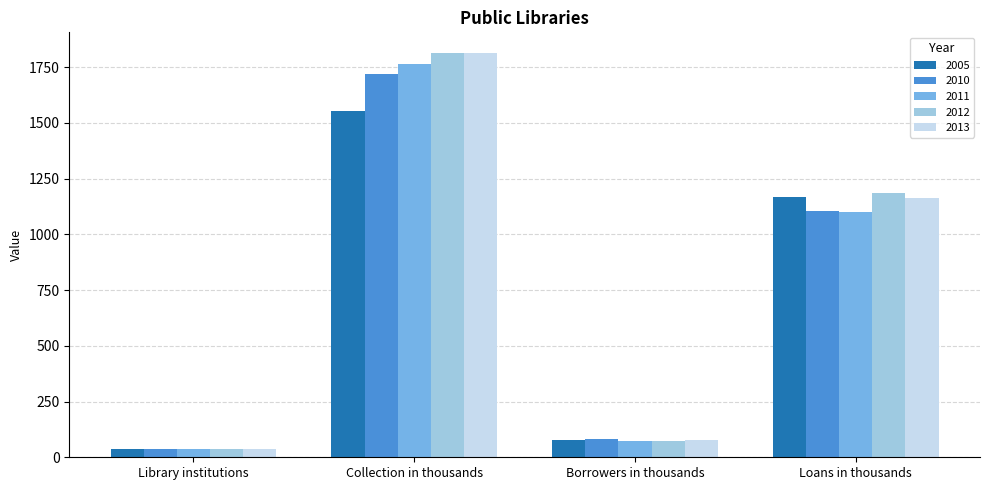

Count the number of data series in this chart.

5